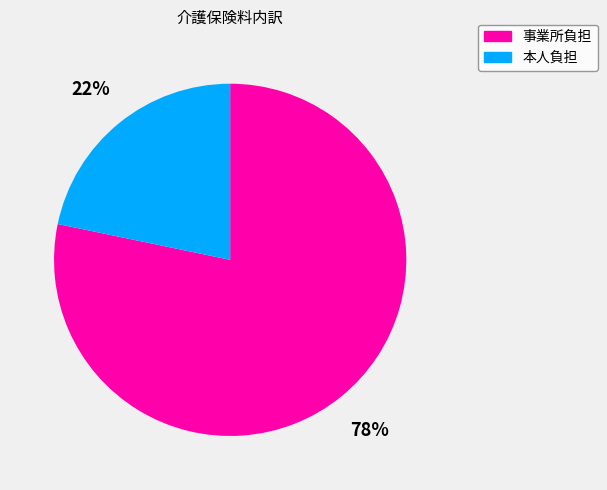

Which slice is the smallest?

本人負担